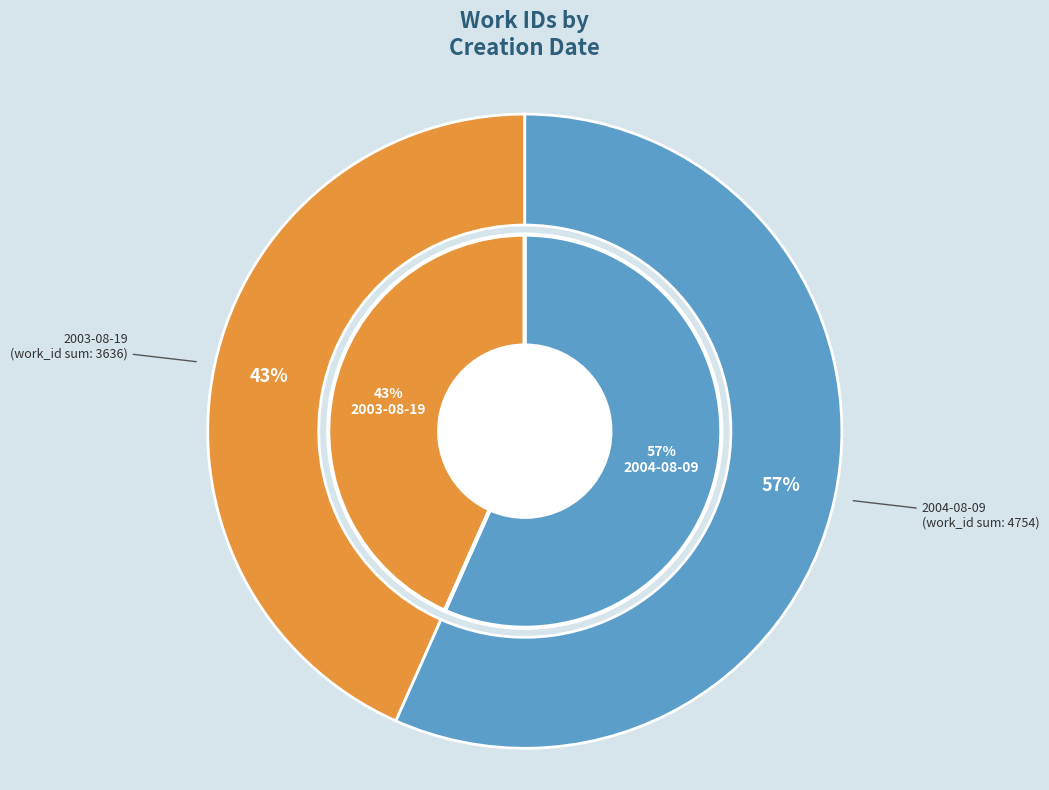

What is the majority slice?

2004-08-09